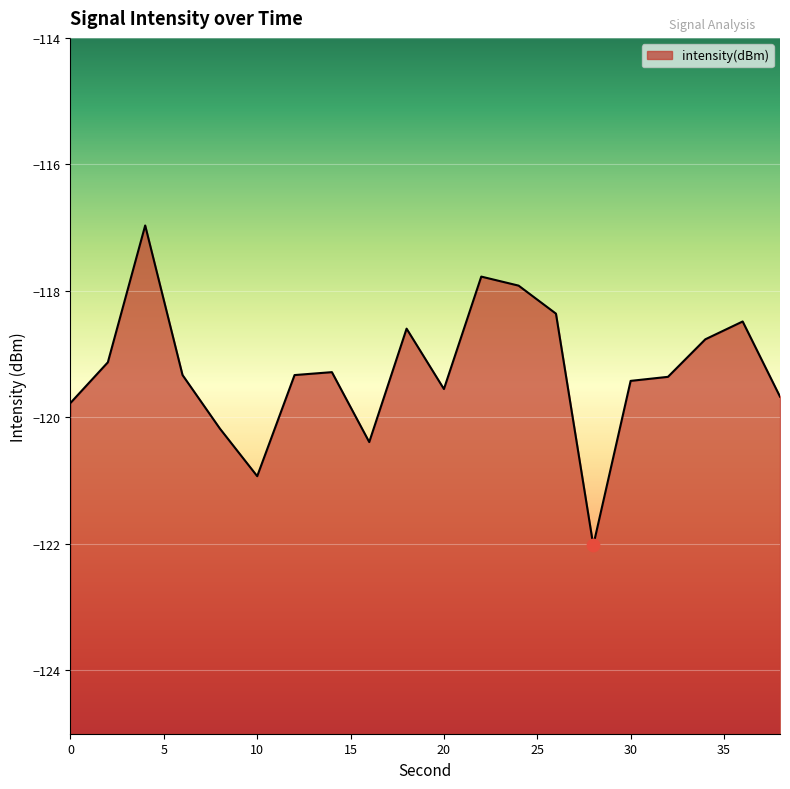

What is the change in value from 18 to 38?

-1.1